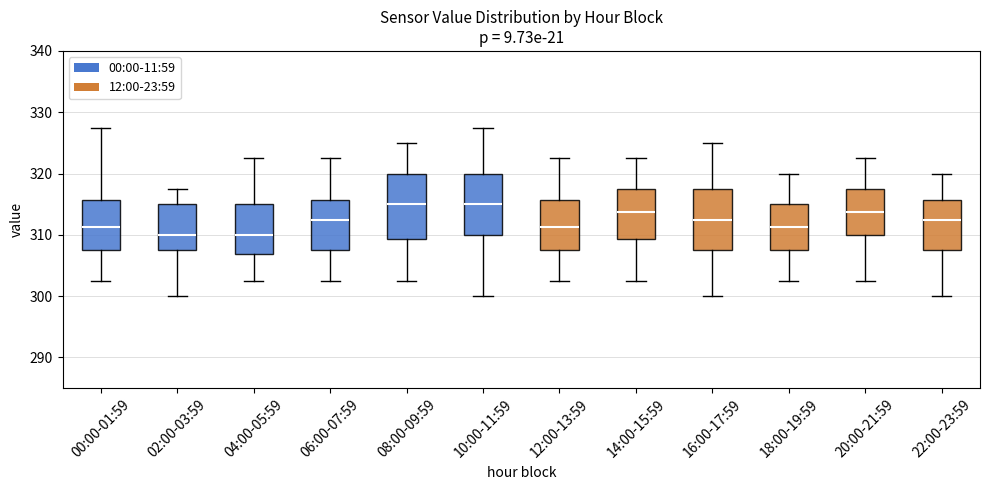

Where does the median line of the box for 00:00-01:59 sit on the y-axis? The values are not printed on the chart, so give them approximately, as read against the axis.

311